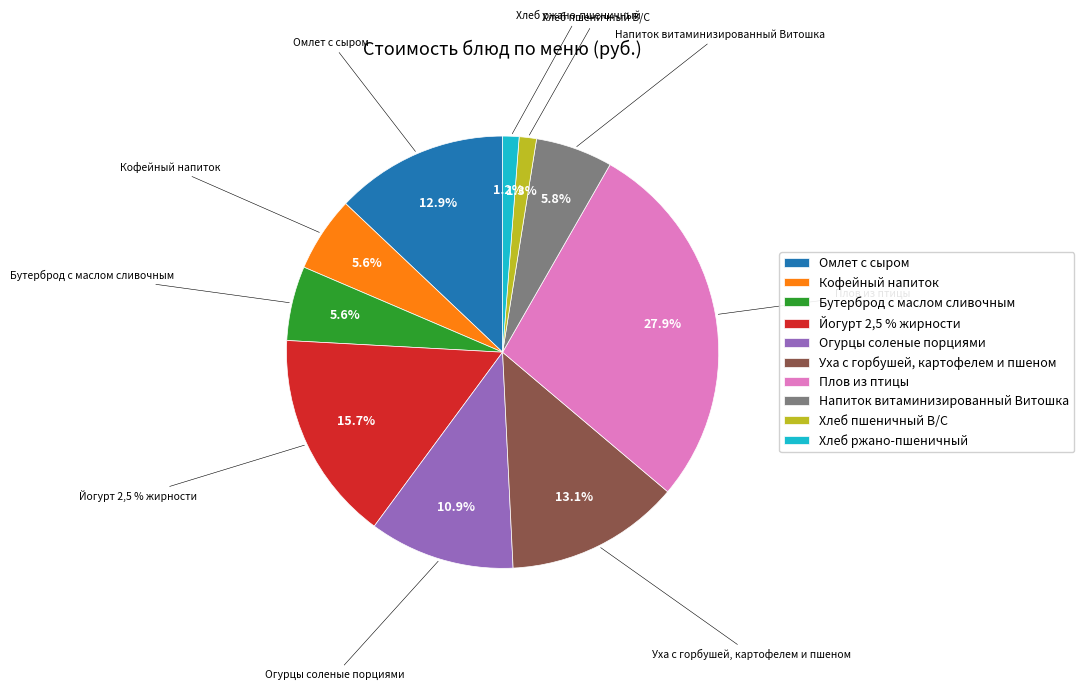

The Йогурт 2,5 % жирности slice represents 22% of the pie. True or false?

False